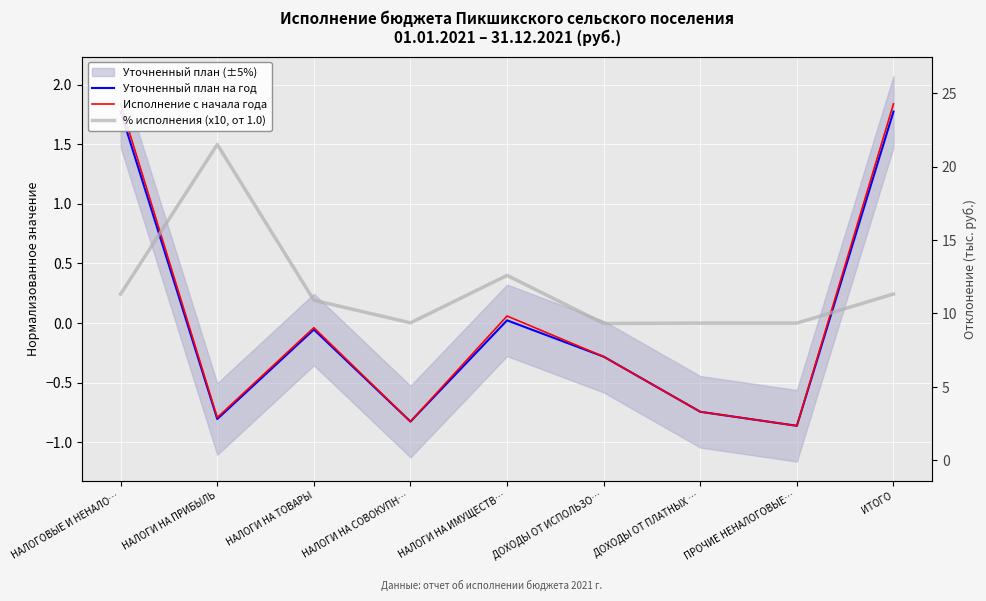

At how many categories does at least one series exceed 0?

6